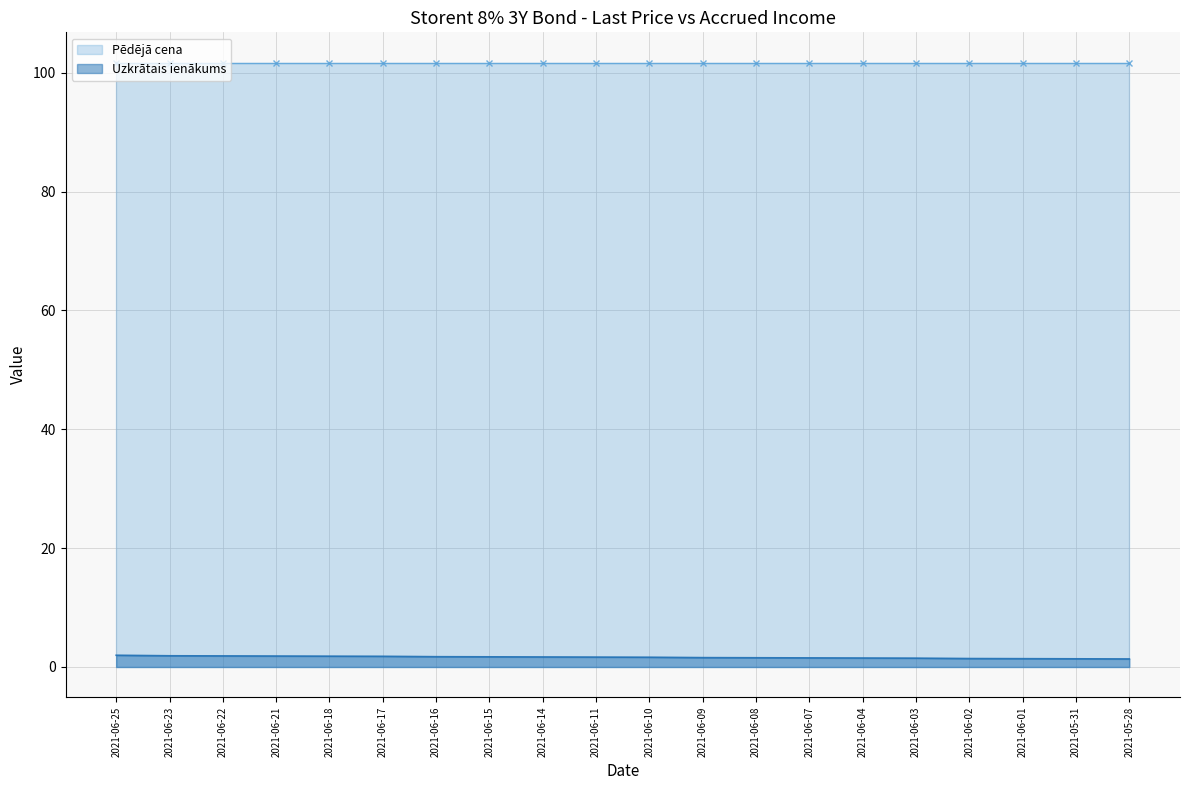

Rank the categories by value from highest to lowest.

2021-06-25, 2021-06-23, 2021-06-22, 2021-06-21, 2021-06-18, 2021-06-17, 2021-06-16, 2021-06-15, 2021-06-14, 2021-06-11, 2021-06-10, 2021-06-09, 2021-06-08, 2021-06-07, 2021-06-04, 2021-06-03, 2021-06-02, 2021-06-01, 2021-05-31, 2021-05-28